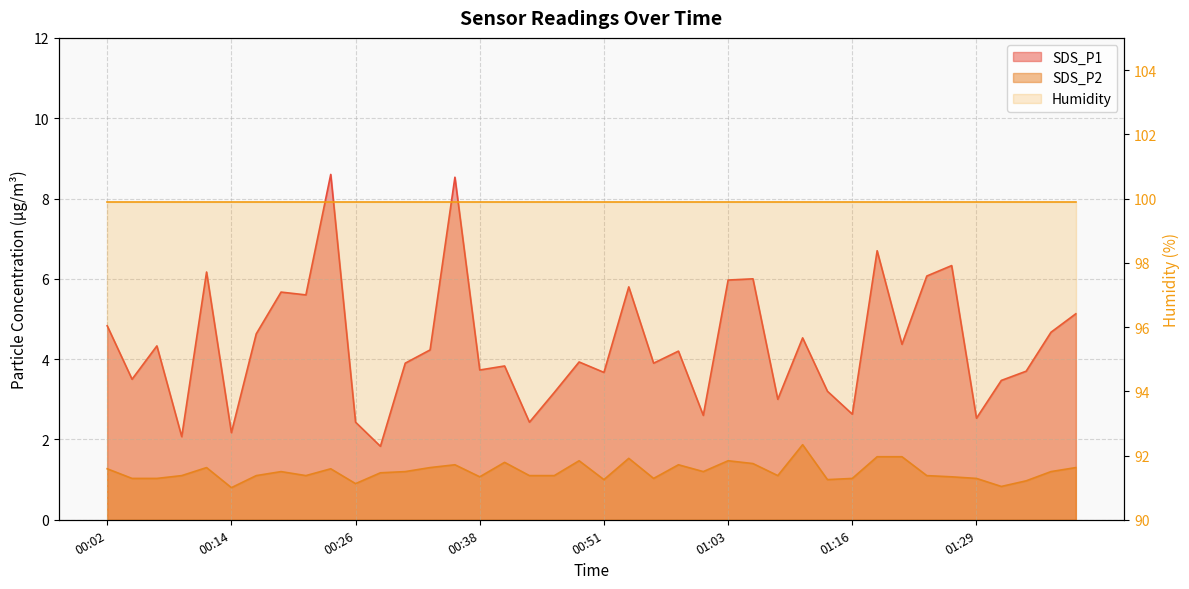

What is the average value of the SDS_P2 series?

1.2